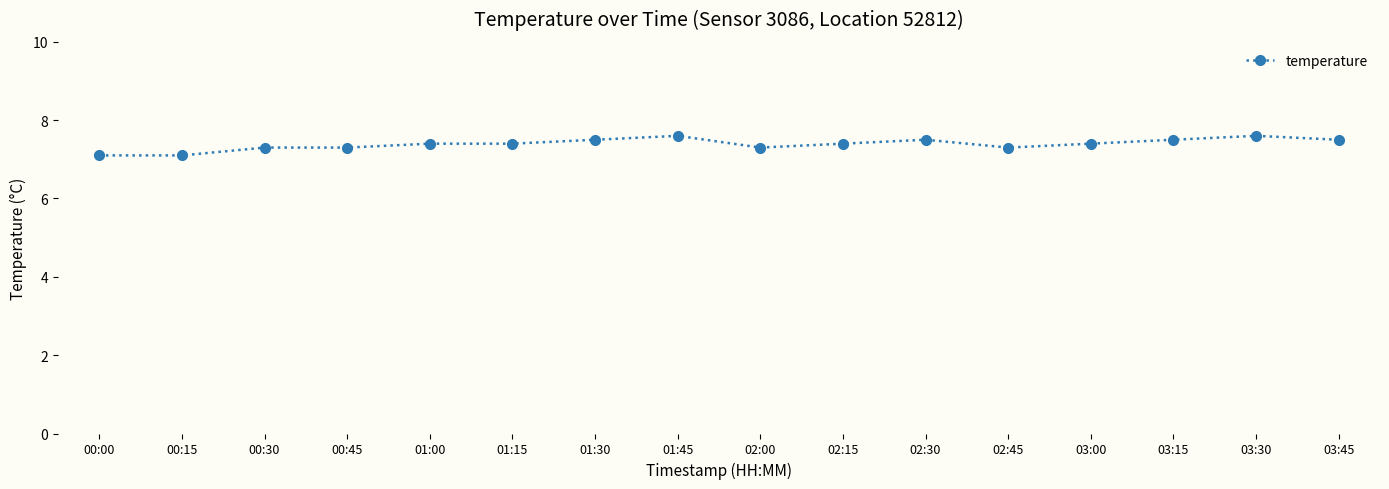

What is the label of the 2nd point from the right?

03:30